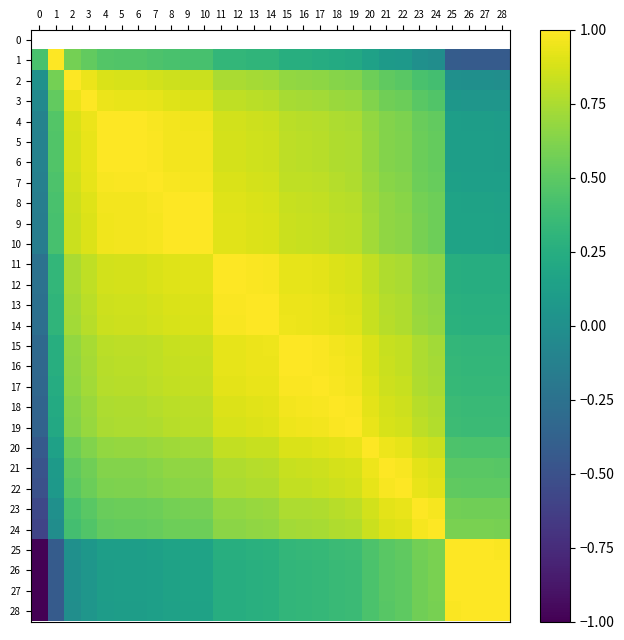

Count the number of categories in the chart.

29